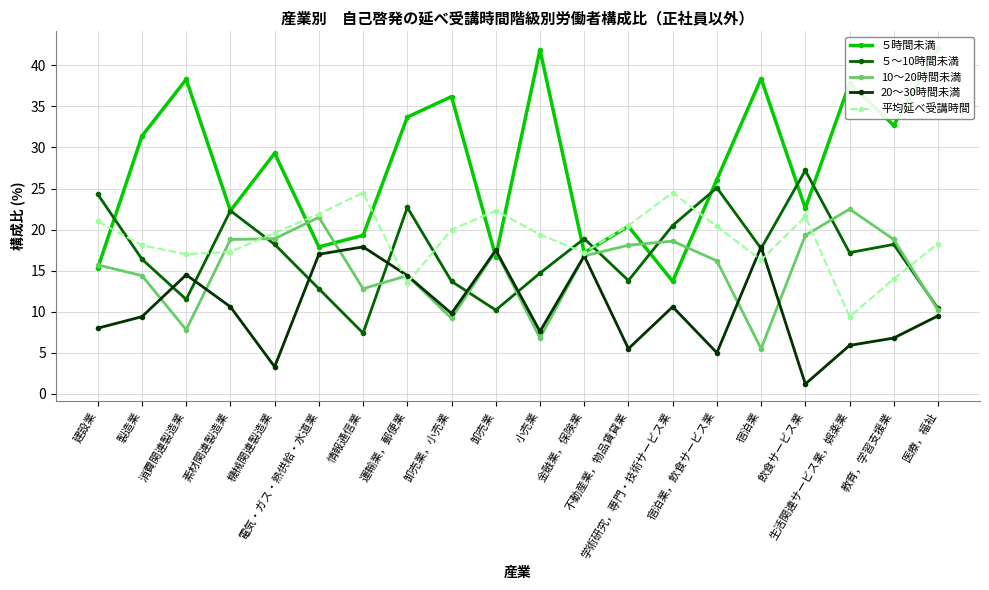

How many lines are shown in the chart?

5